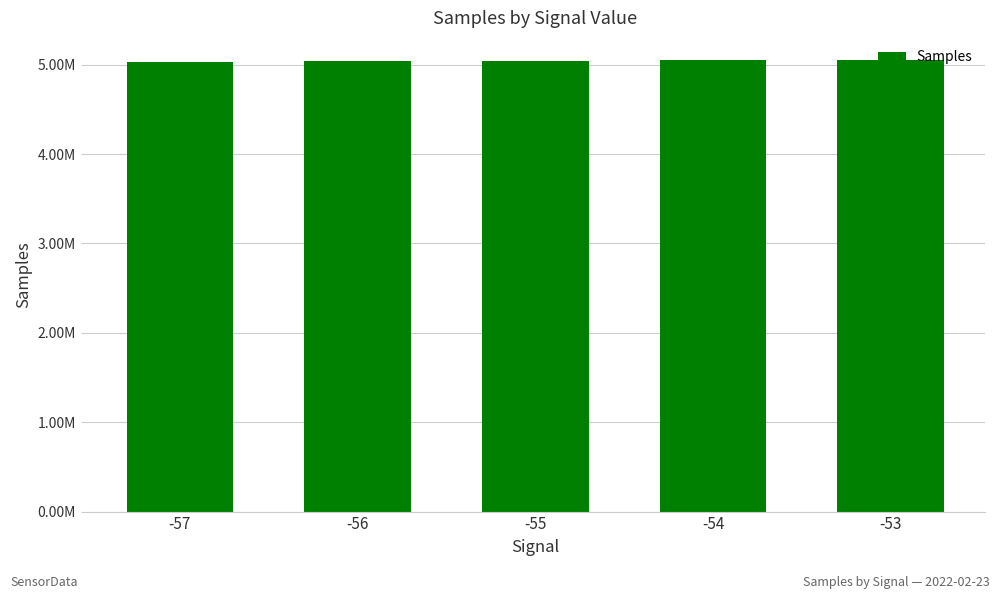

What is the change in value from -54 to -53?

+411.3